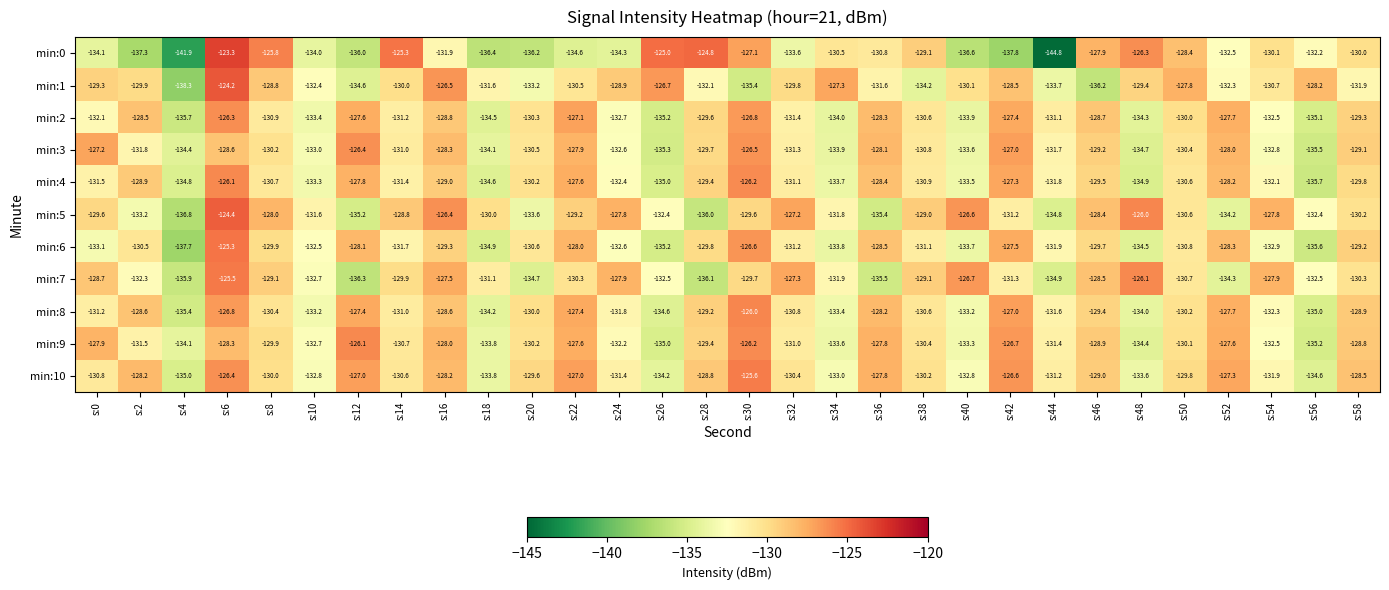

Which series has the largest total across all categories?

min:10